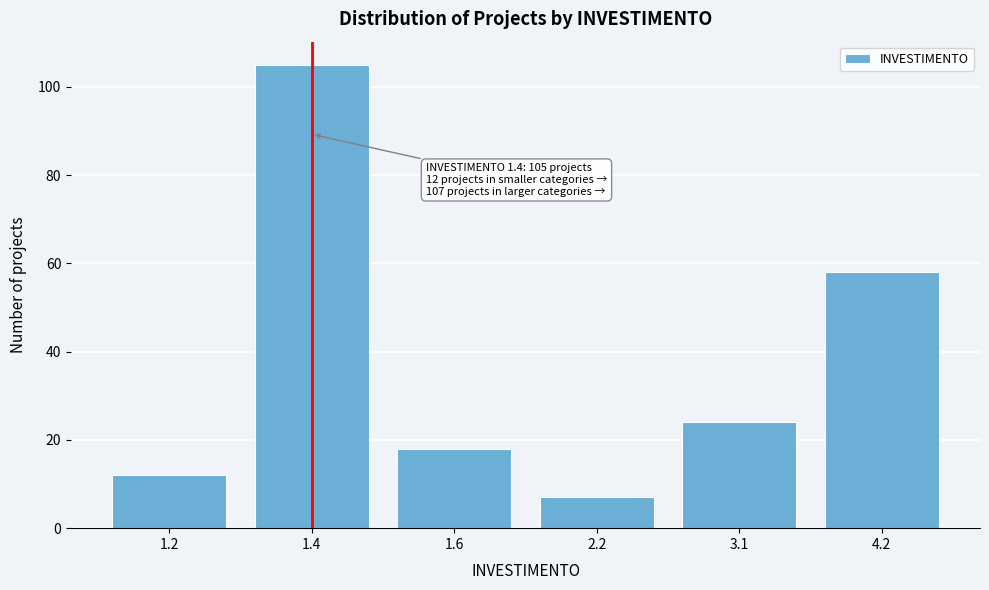

Reading right to left, transcribe all the data shown in this chart.

4.2=58	3.1=24	2.2=7	1.6=18	1.4=105	1.2=12